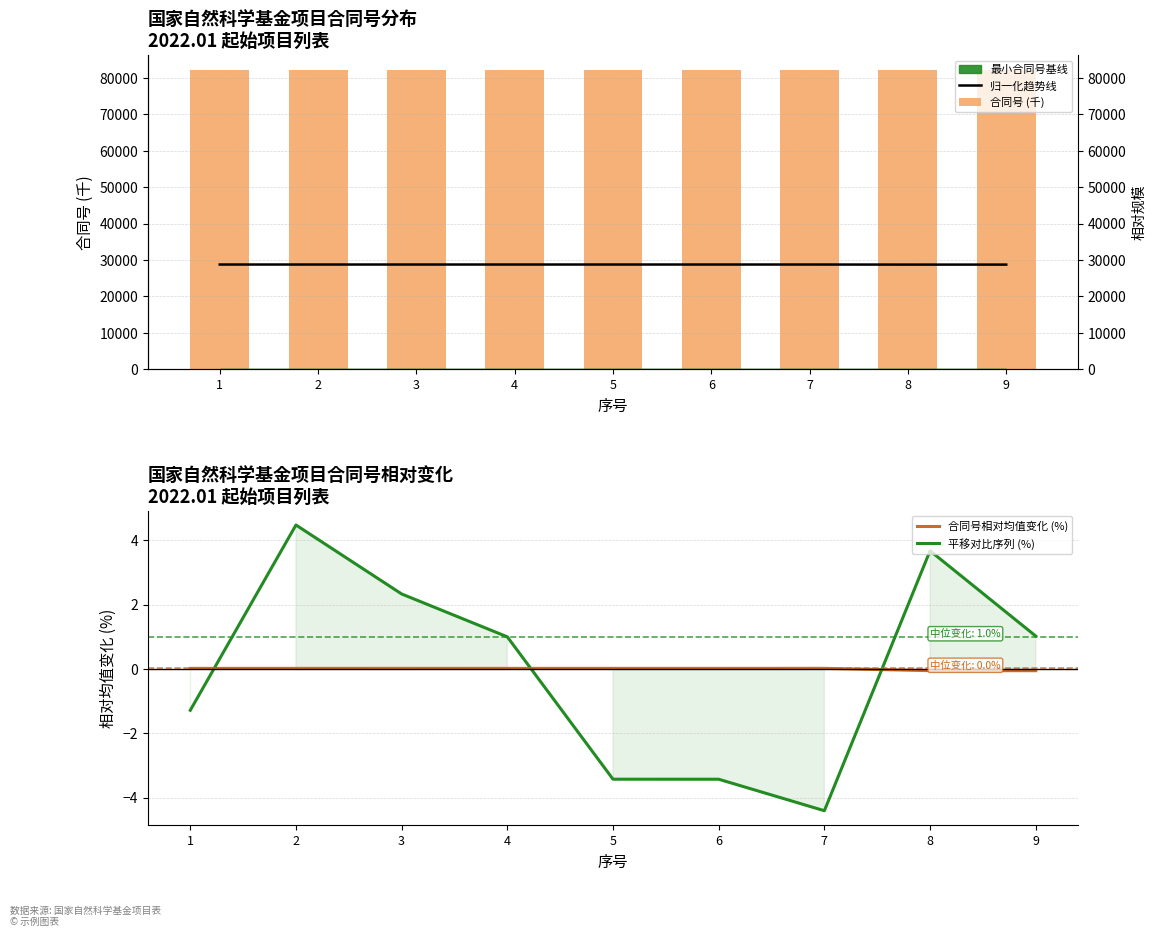

What value does the 平移对比序列 (%) series have at 7?

-4.4